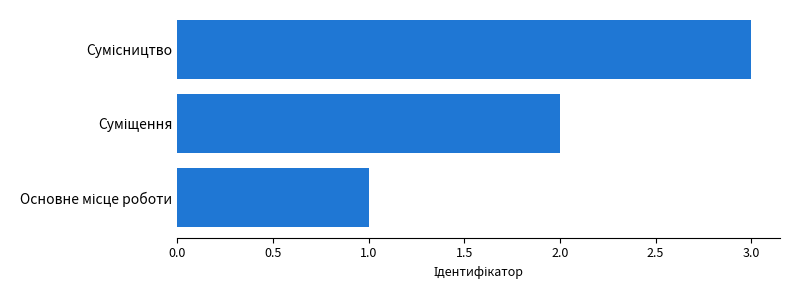

What is the maximum value shown in the chart?

3